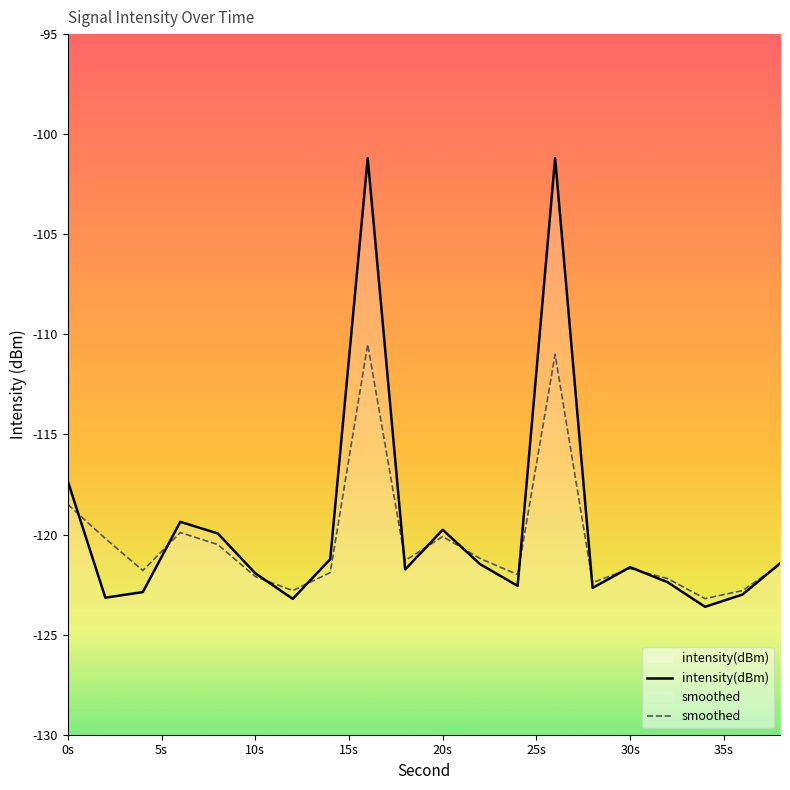

What is the maximum value for smoothed?

-110.5